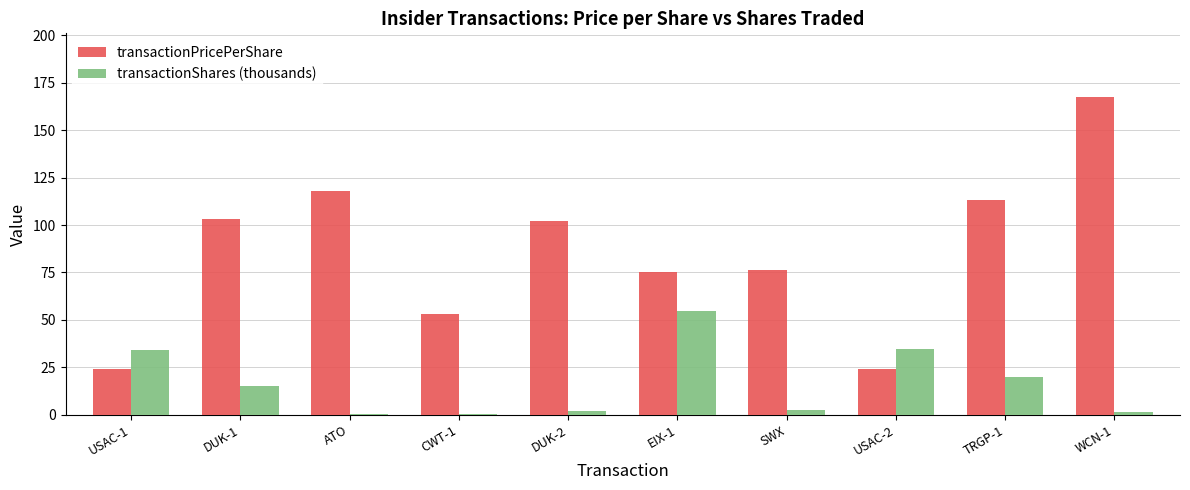

The value of transactionPricePerShare at USAC-2 is 32.3. True or false?

False